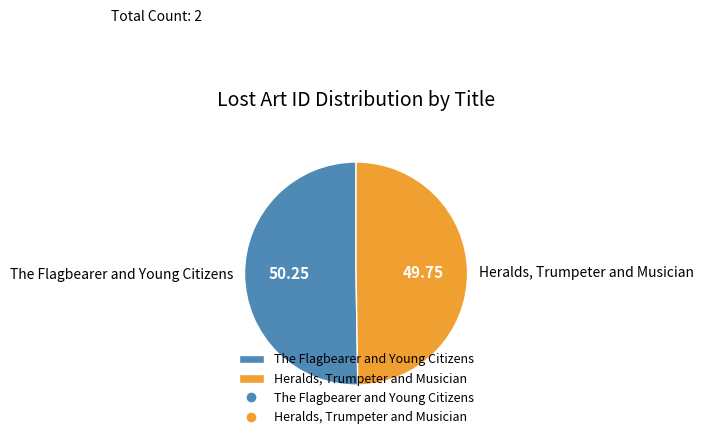

Do The Flagbearer and Young Citizens and Heralds, Trumpeter and Musician together represent more than half of the pie?

Yes